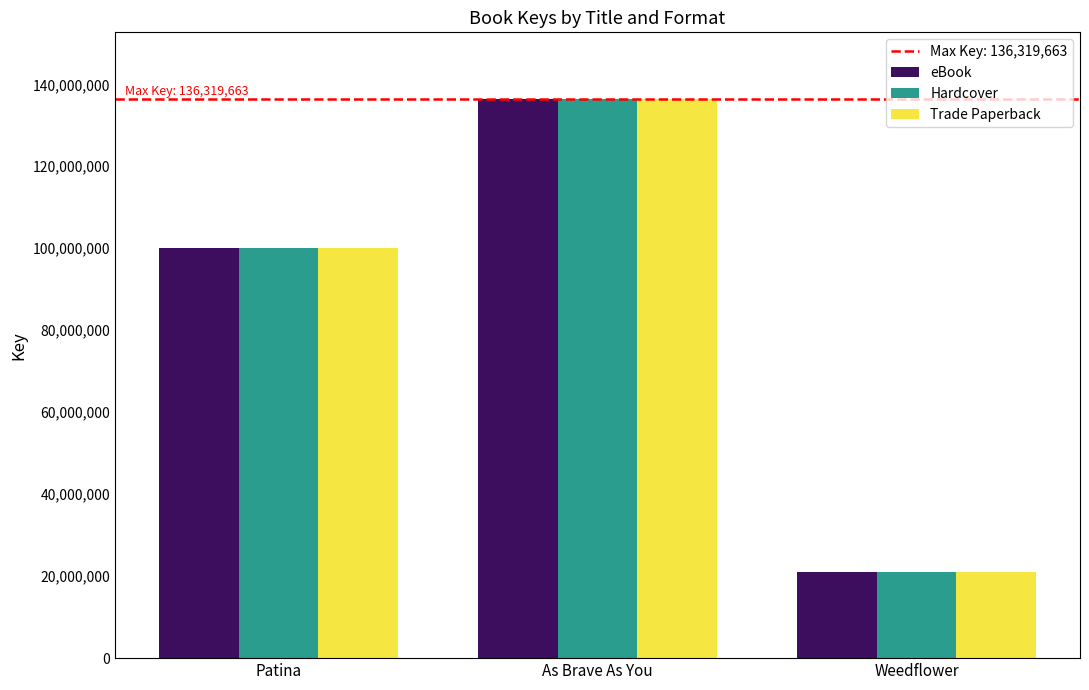

How many Hardcover values are between 20961863 and 136319663?

3